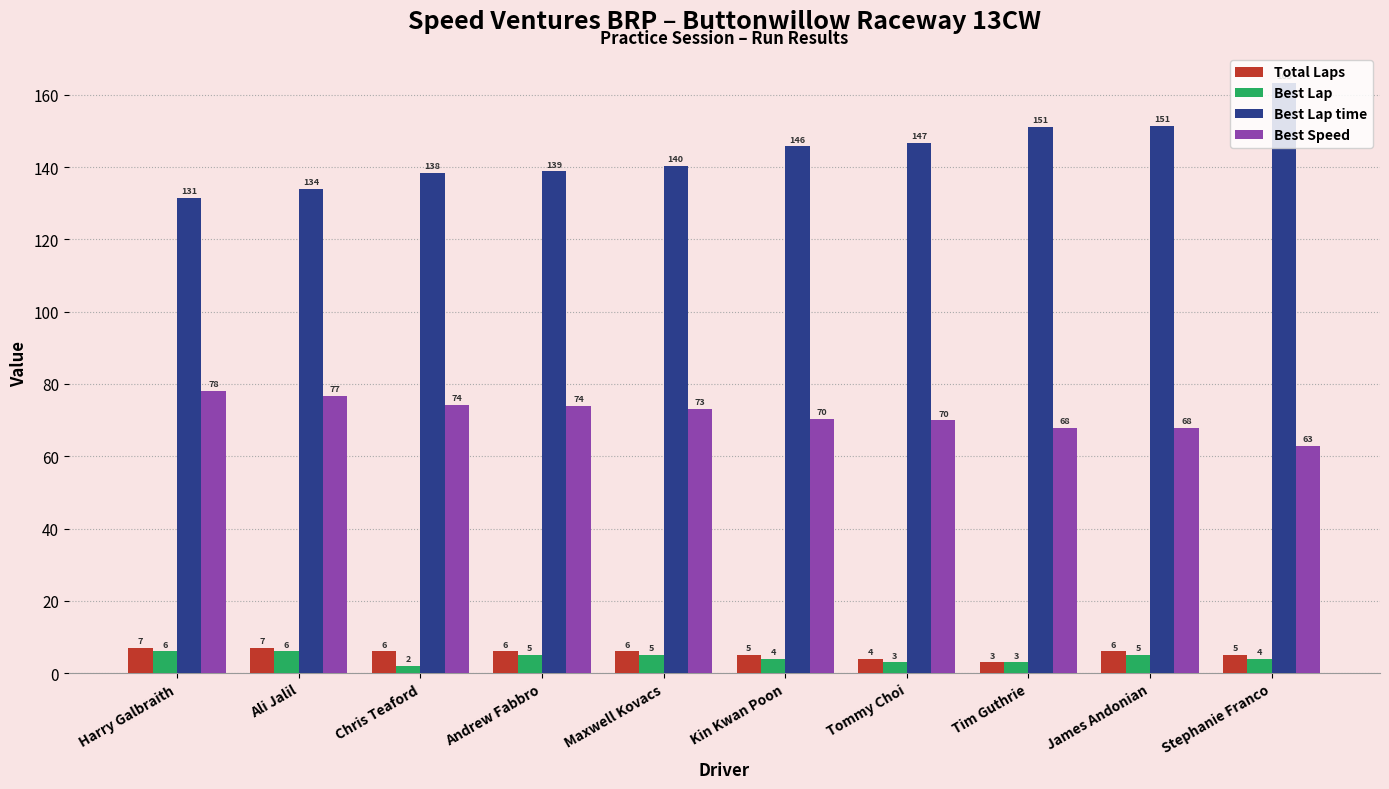

What is the maximum value shown in the chart?

163.4